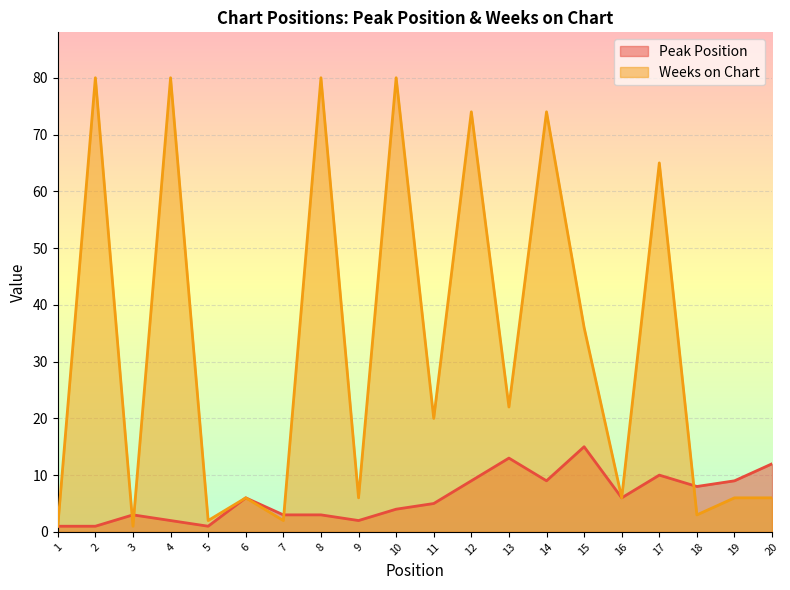

Rank the categories by Weeks on Chart value from highest to lowest.

2, 4, 8, 10, 12, 14, 17, 15, 13, 11, 6, 9, 16, 19, 20, 18, 5, 7, 1, 3